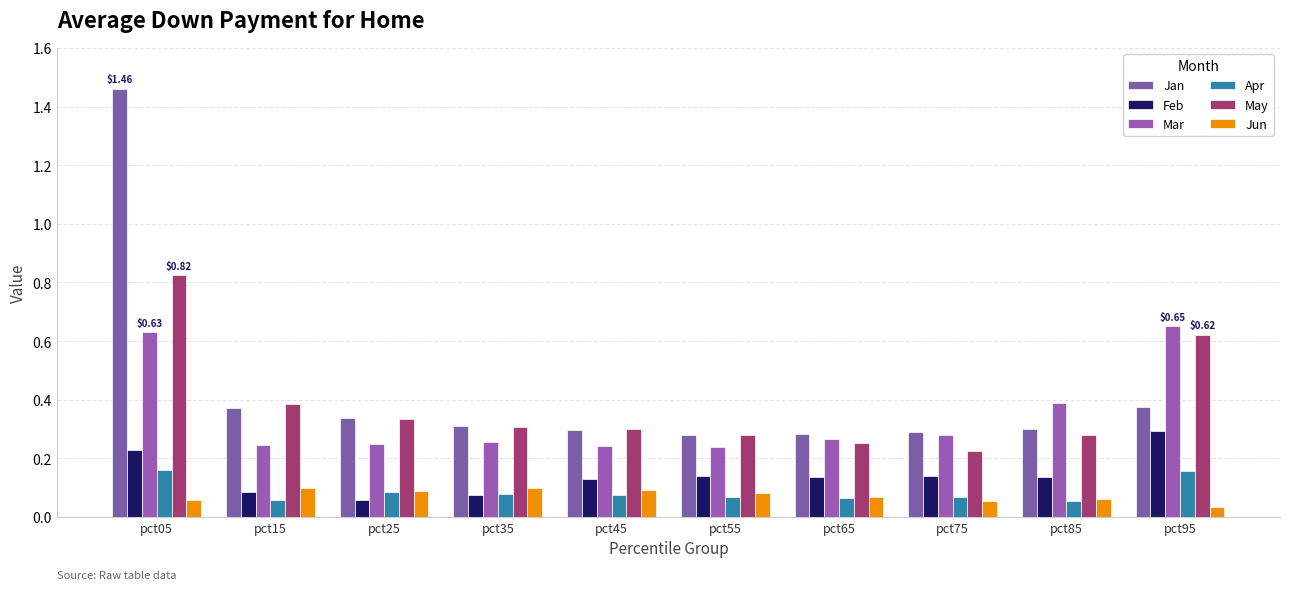

What is the total value across all series at pct95?

2.1